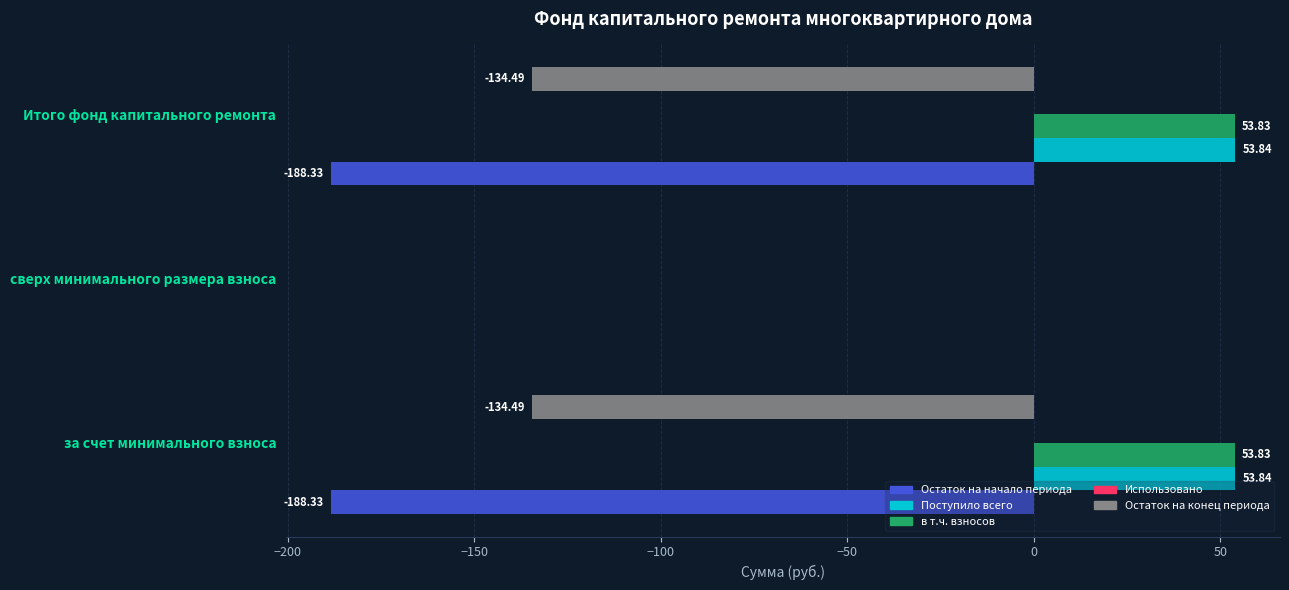

How many data points in в т.ч. взносов are above 53?

2